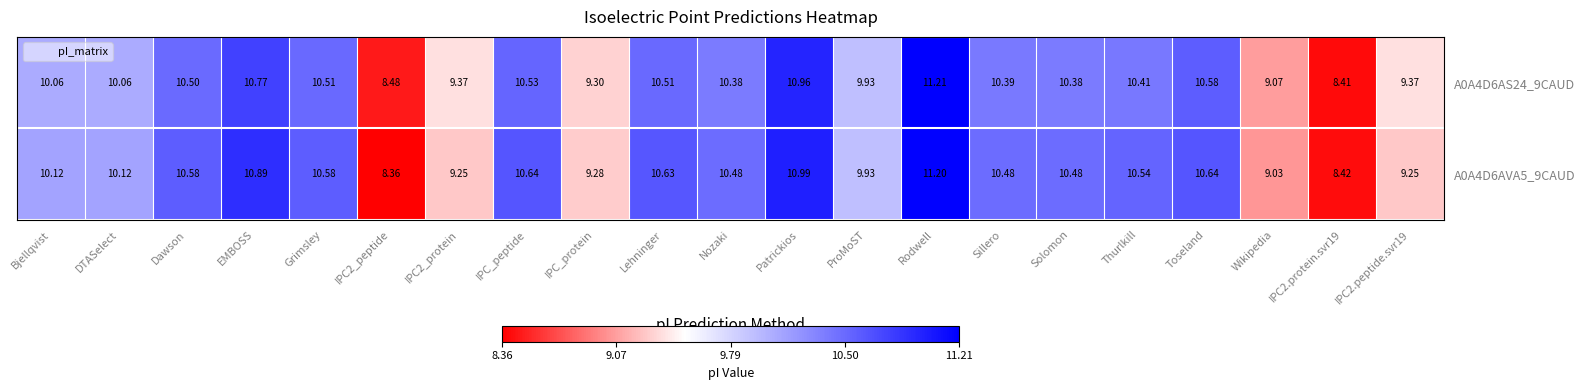

Where does the A0A4D6AVA5_9CAUD series first go above 10?

Bjellqvist